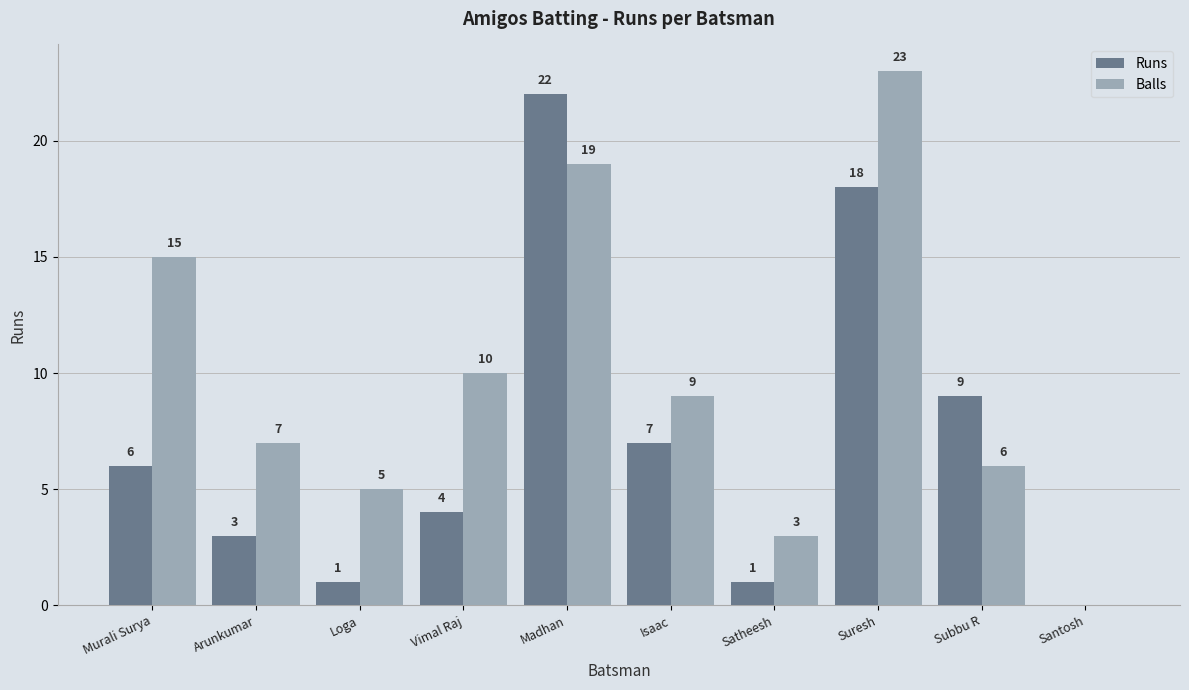

Which series has the largest range (max minus min)?

Balls